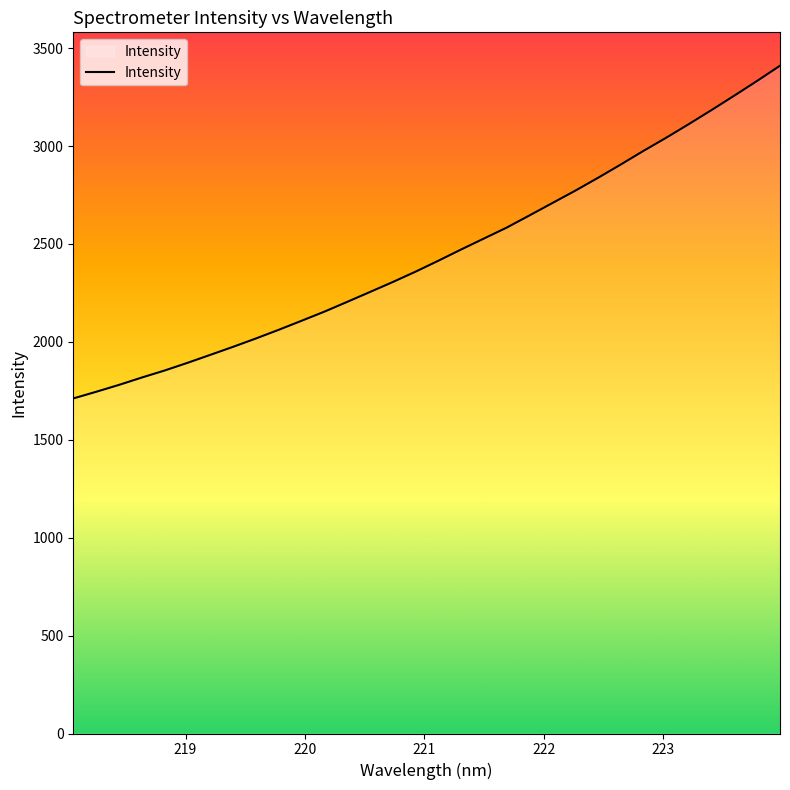

What is the smallest value displayed?

1711.1